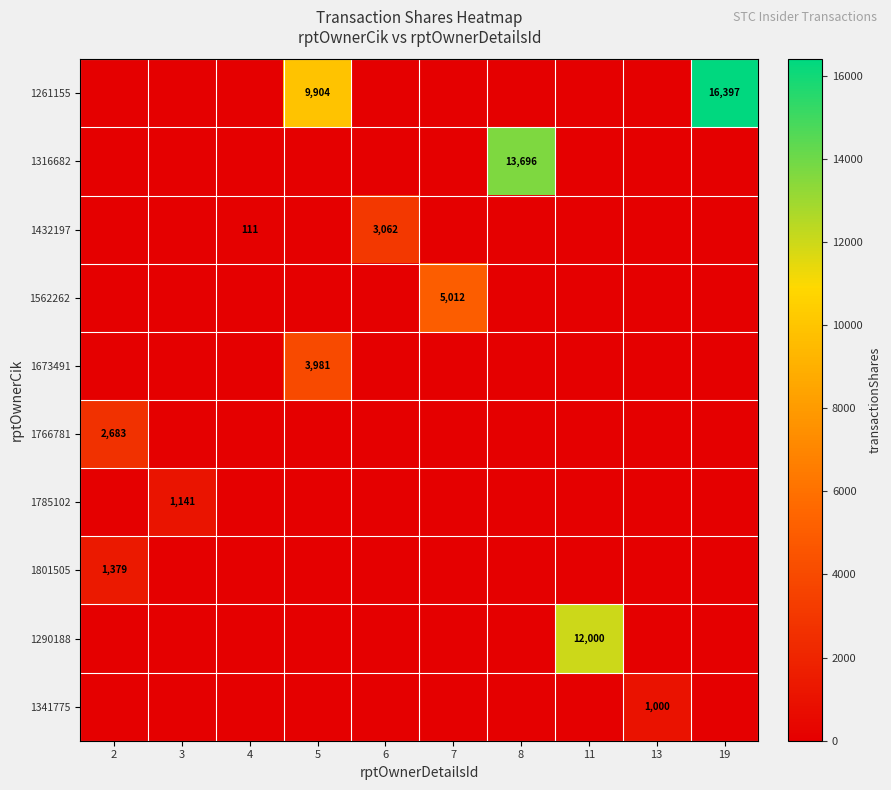

At which category is the sum across all series the highest?

19